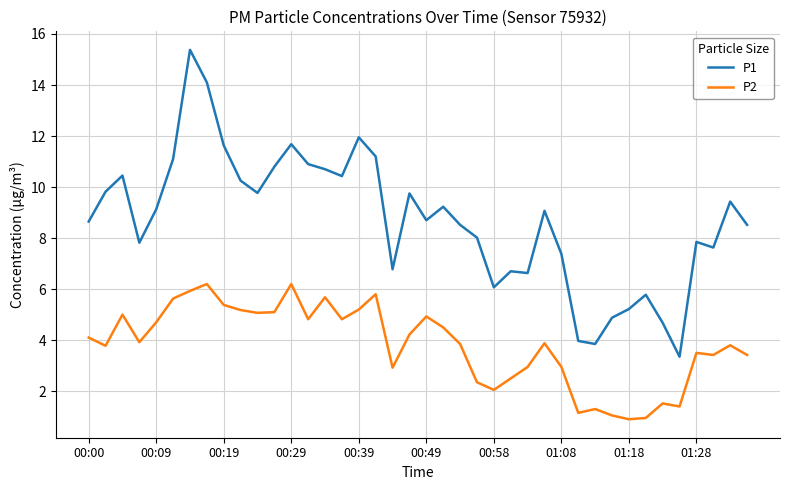

List the series in order of their peak value, lowest first.

P2, P1